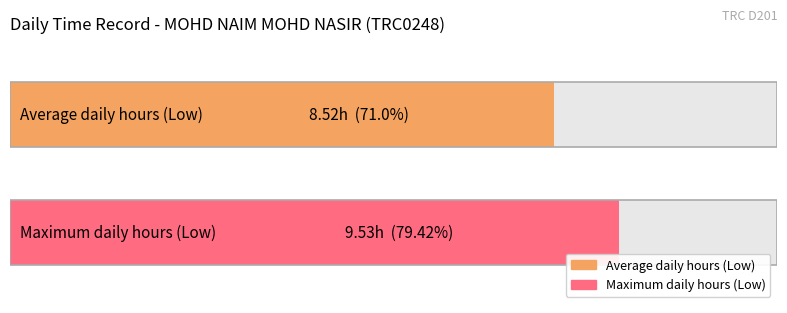

Is it true that the value at 14-Thu is 5.3?

False